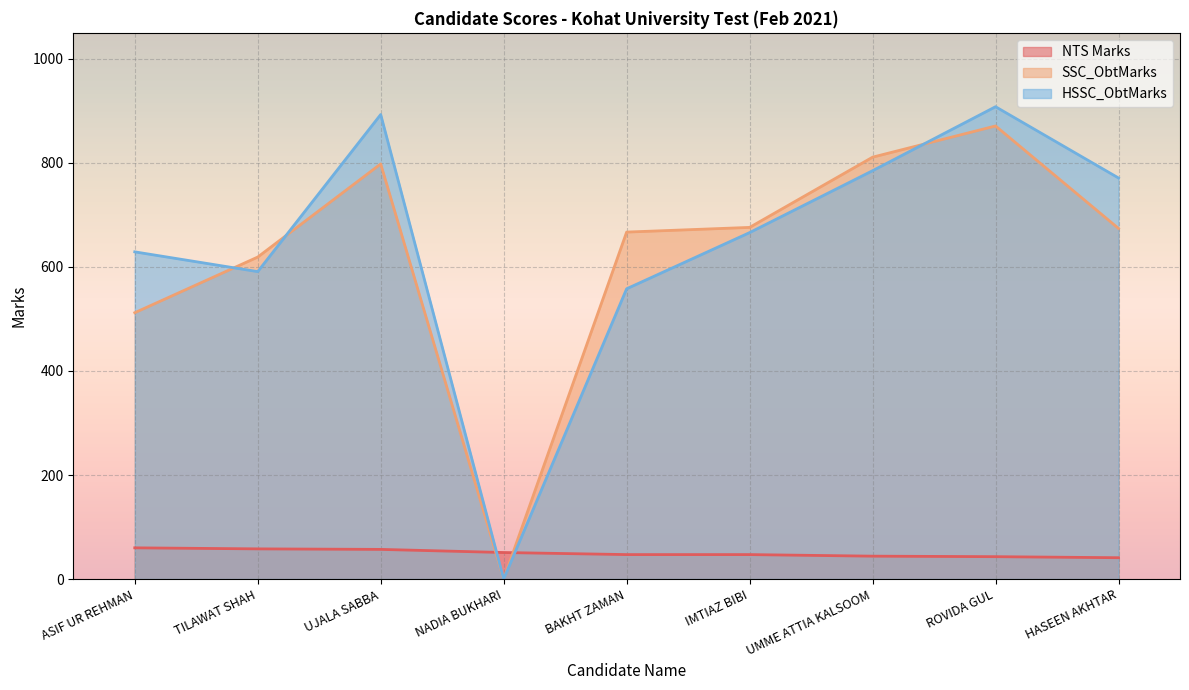

How many interior local peaks does the SSC_ObtMarks series have?

2